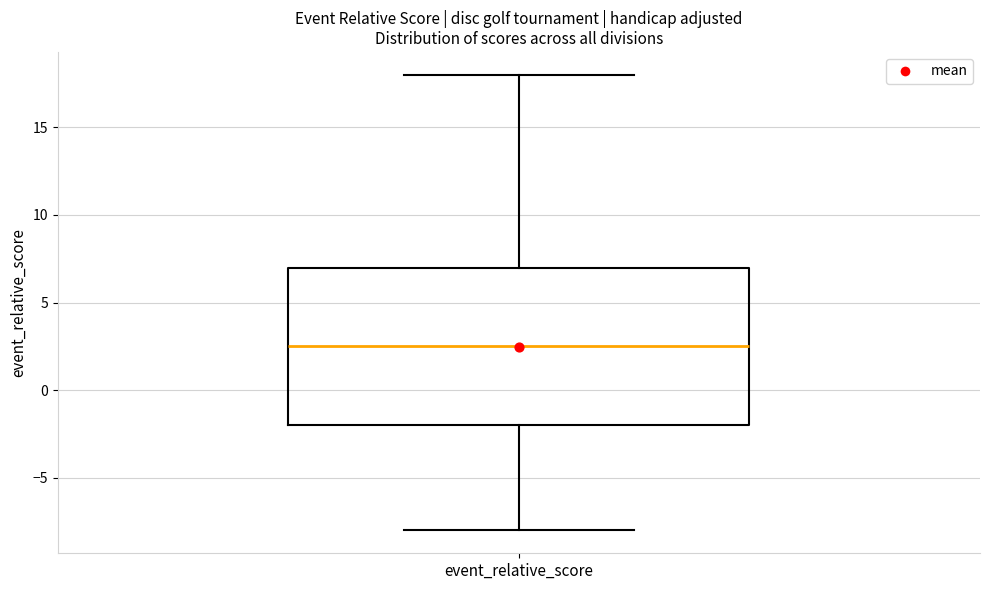

Read this box plot against the y-axis: the position of the median line, the range covered by the box, and the ends of both whiskers. The values are not printed on the chart, so give them approximately, as read against the axis.

median 2.5, box -2.0 to 7.0, whiskers -8.0 to 18.0